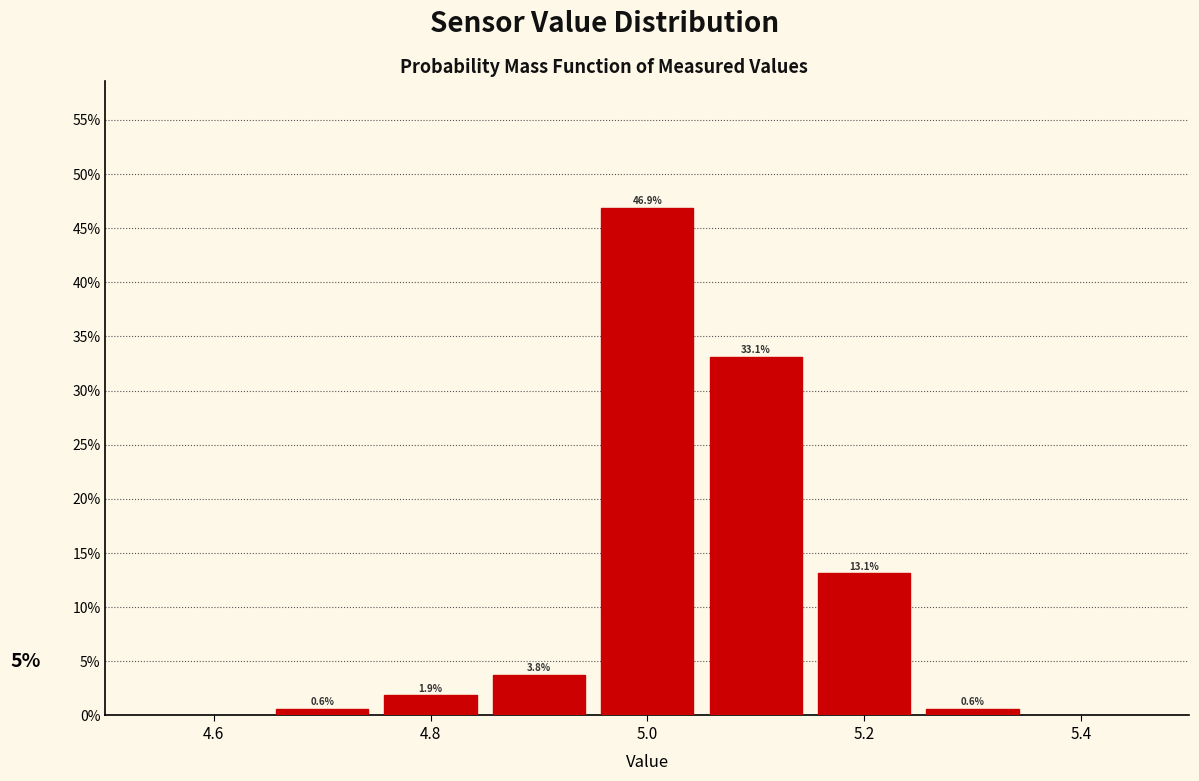

Reading left to right, transcribe this chart: for each bar, give the range it covers on the x-axis and its height. The bar edges are not printed on the chart, so give them approximately, as read against the axis.

4.65 to 4.75: 0.6
4.75 to 4.85: 1.9
4.85 to 4.95: 3.8
4.95 to 5.05: 46.9
5.05 to 5.15: 33.1
5.15 to 5.25: 13.1
5.25 to 5.35: 0.6